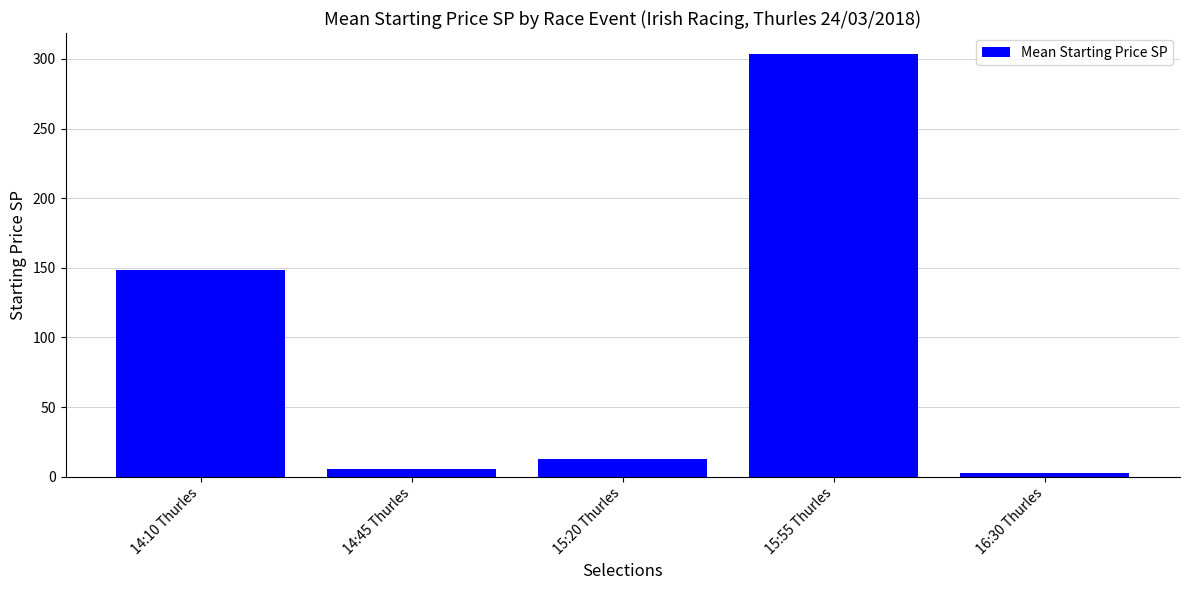

Rank the categories by value from highest to lowest.

15:55 Thurles, 14:10 Thurles, 15:20 Thurles, 14:45 Thurles, 16:30 Thurles